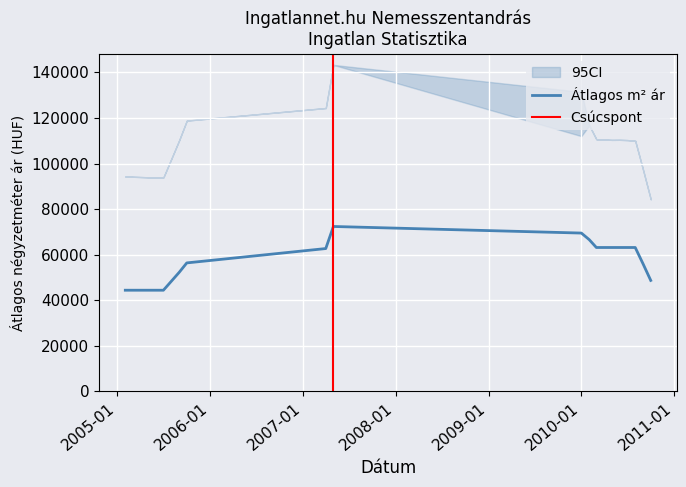

What is the smallest value displayed?

44444